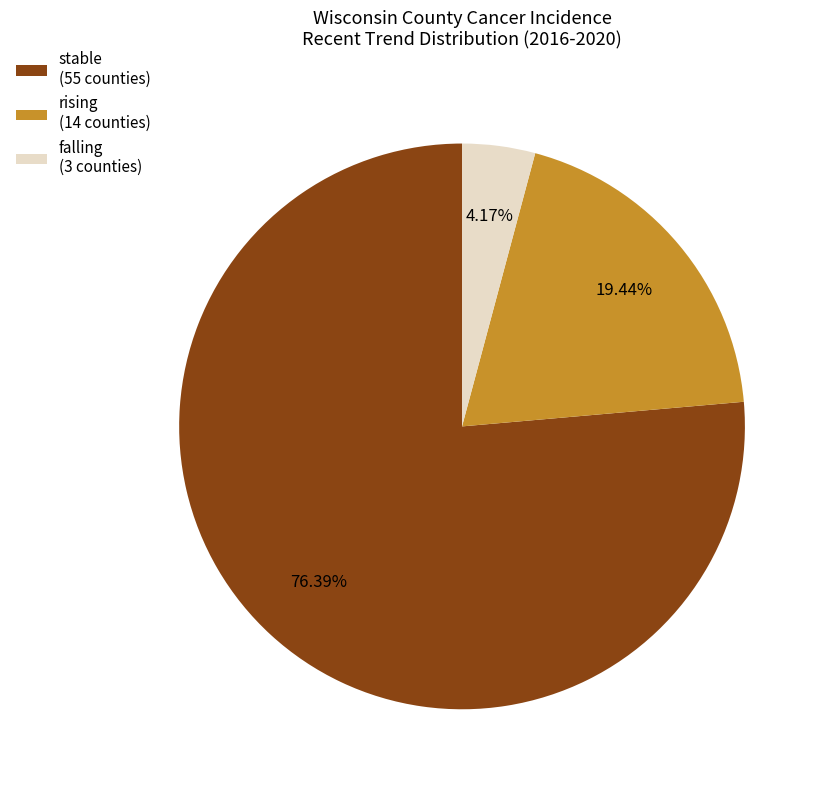

The stable slice represents 76% of the pie. True or false?

True